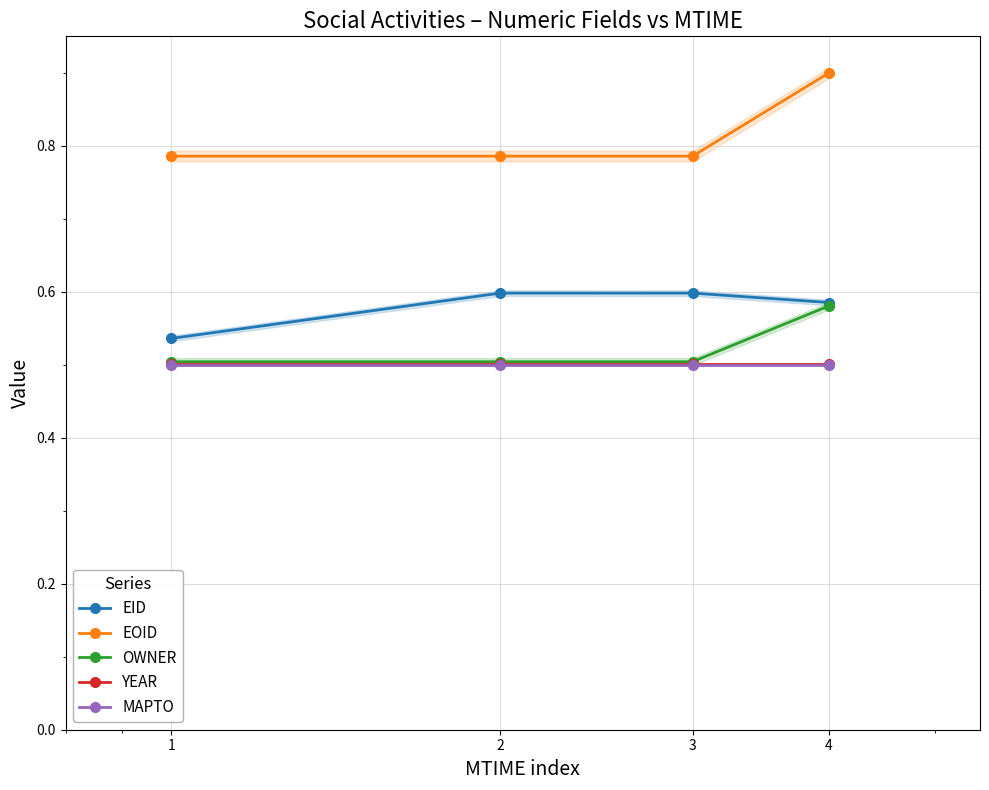

What is the sum of all OWNER values?

2.1